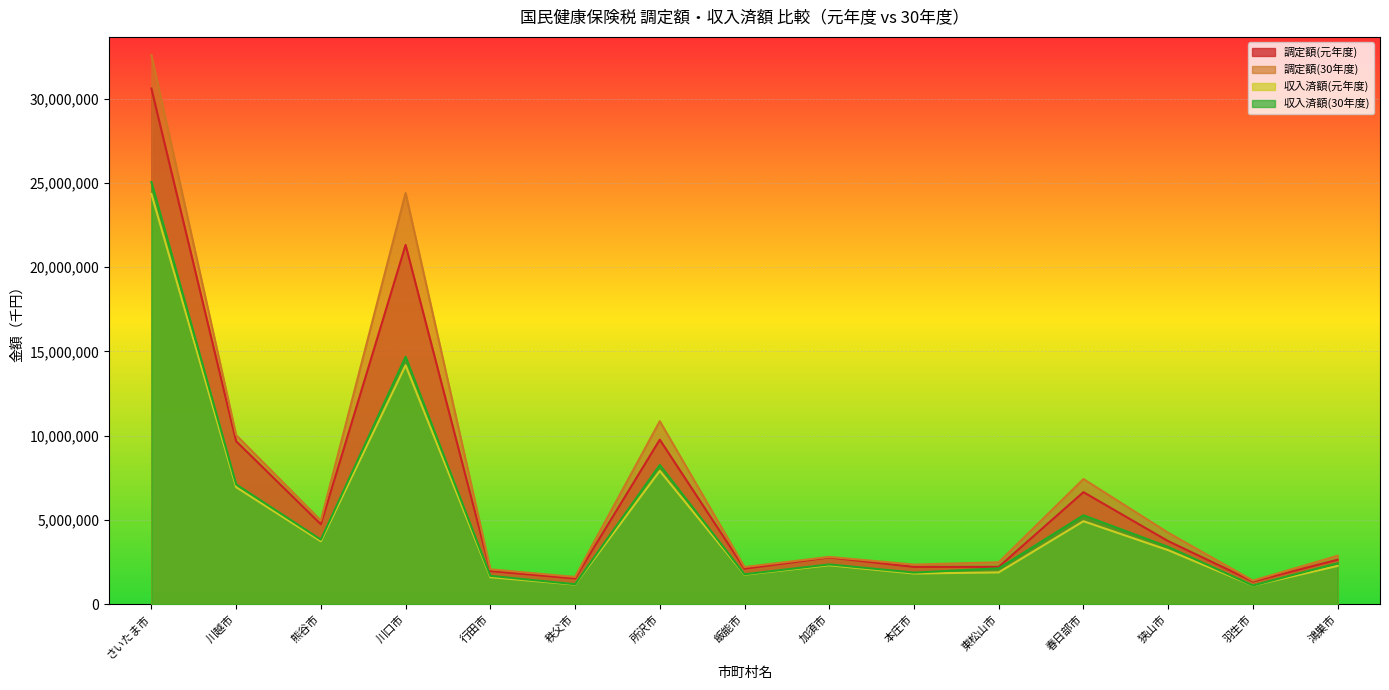

Does the chart display data point markers on the line(s)?

No